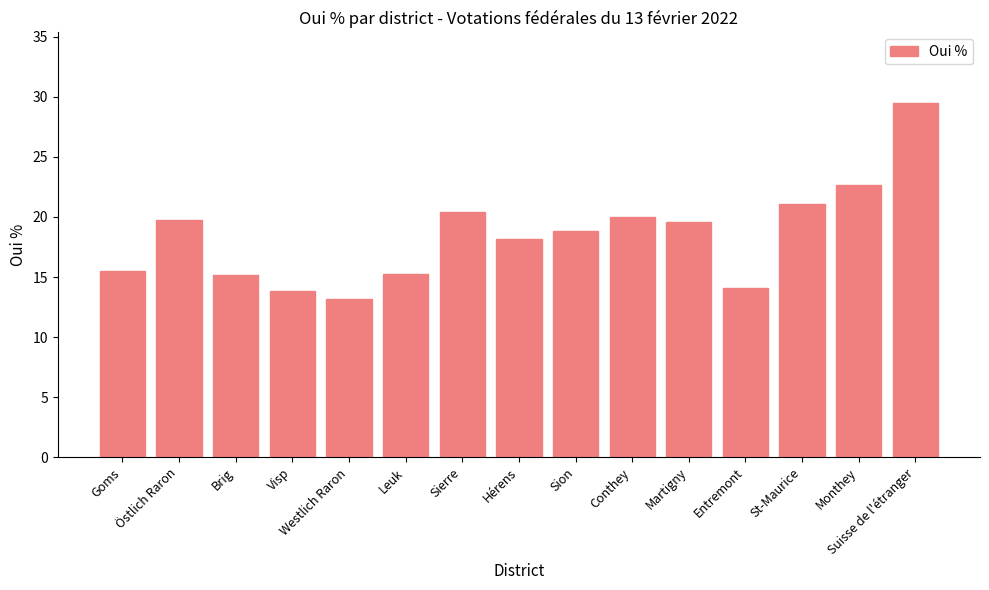

Read the value at Martigny.

19.6